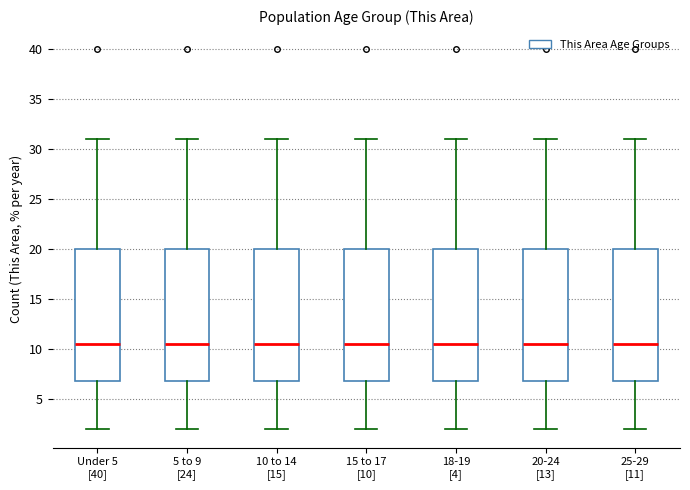

Where does the upper whisker of the box for 18-19 [4] end on the y-axis? The values are not printed on the chart, so give them approximately, as read against the axis.

31.0